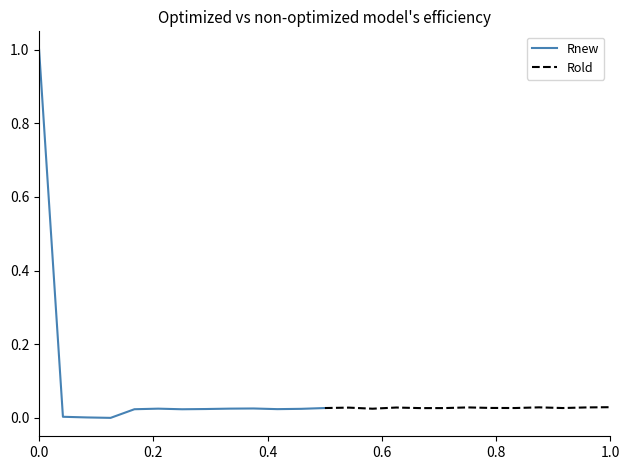

Rank the series by their average value, from highest to lowest.

Rnew, Rold